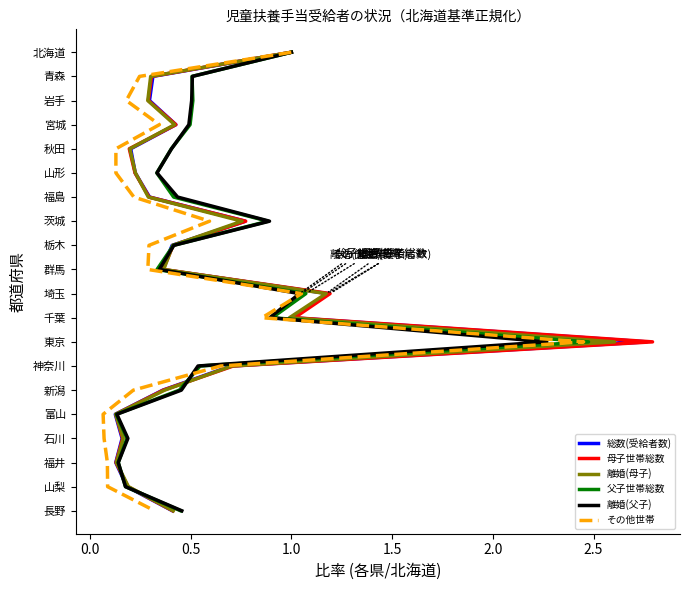

What are all the series names shown in the legend?

総数(受給者数), 母子世帯総数, 離婚(母子), 父子世帯総数, 離婚(父子), その他世帯